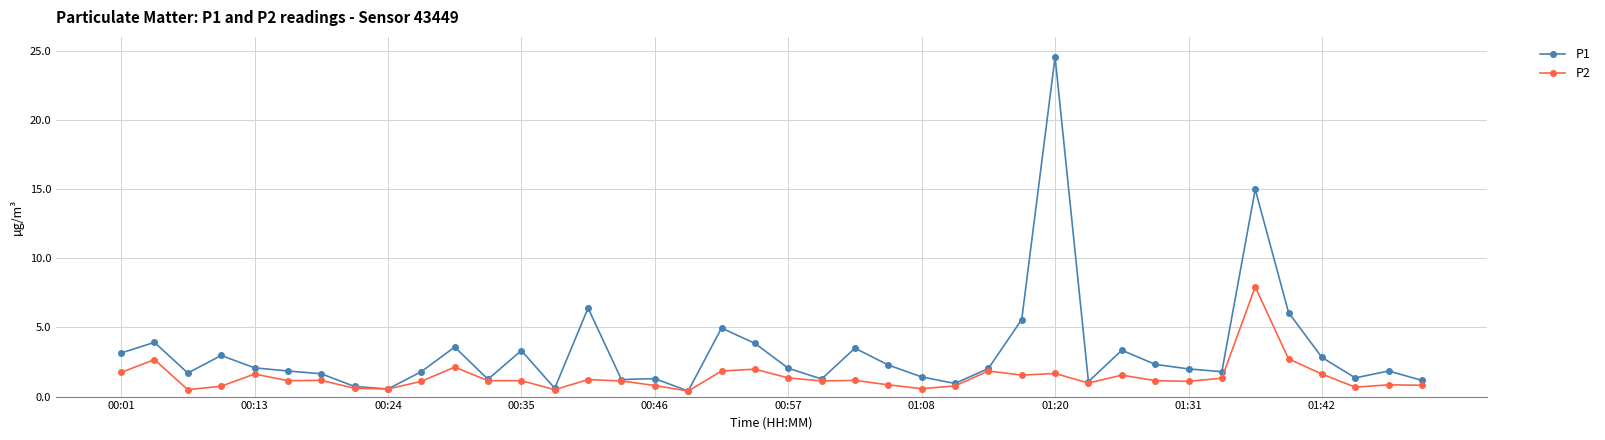

Which series has the widest spread of values?

P1